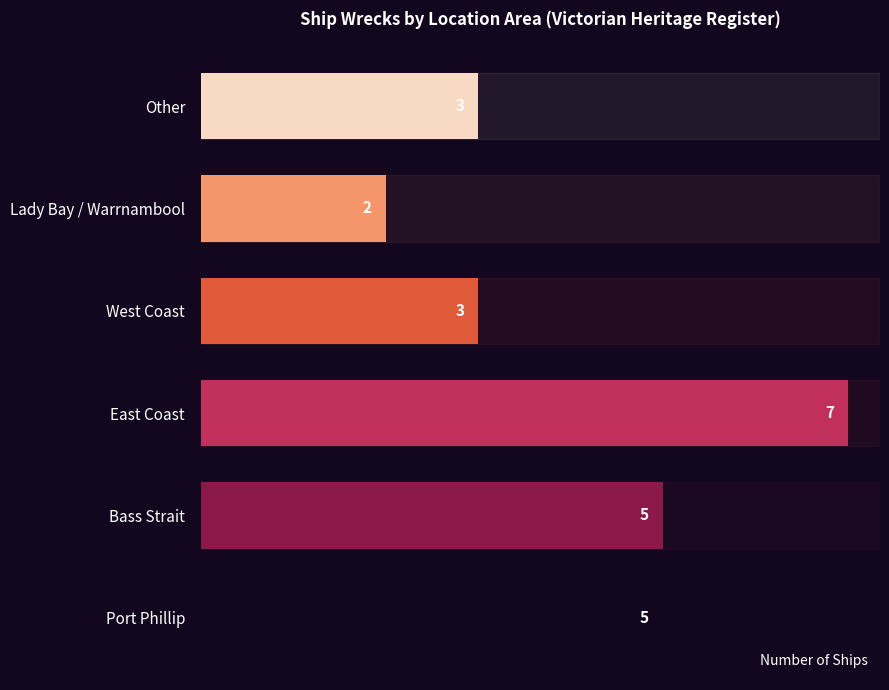

What is the average value?

4